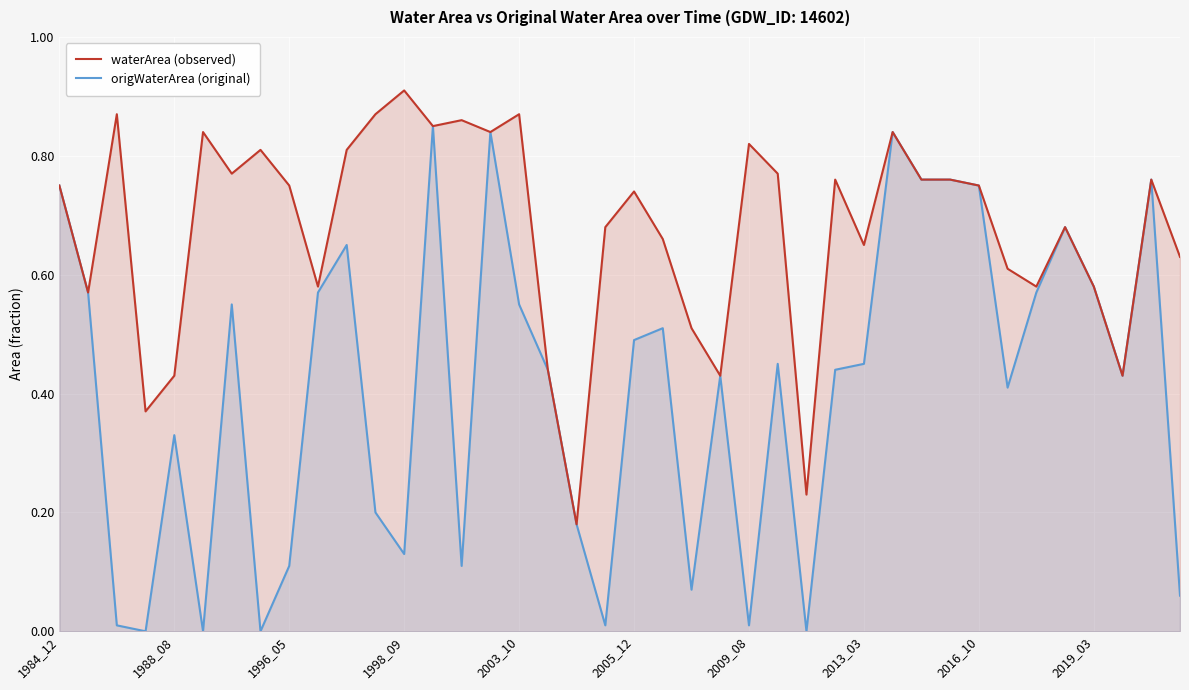

Where is the first local maximum for origWaterArea (original)?

1988_08